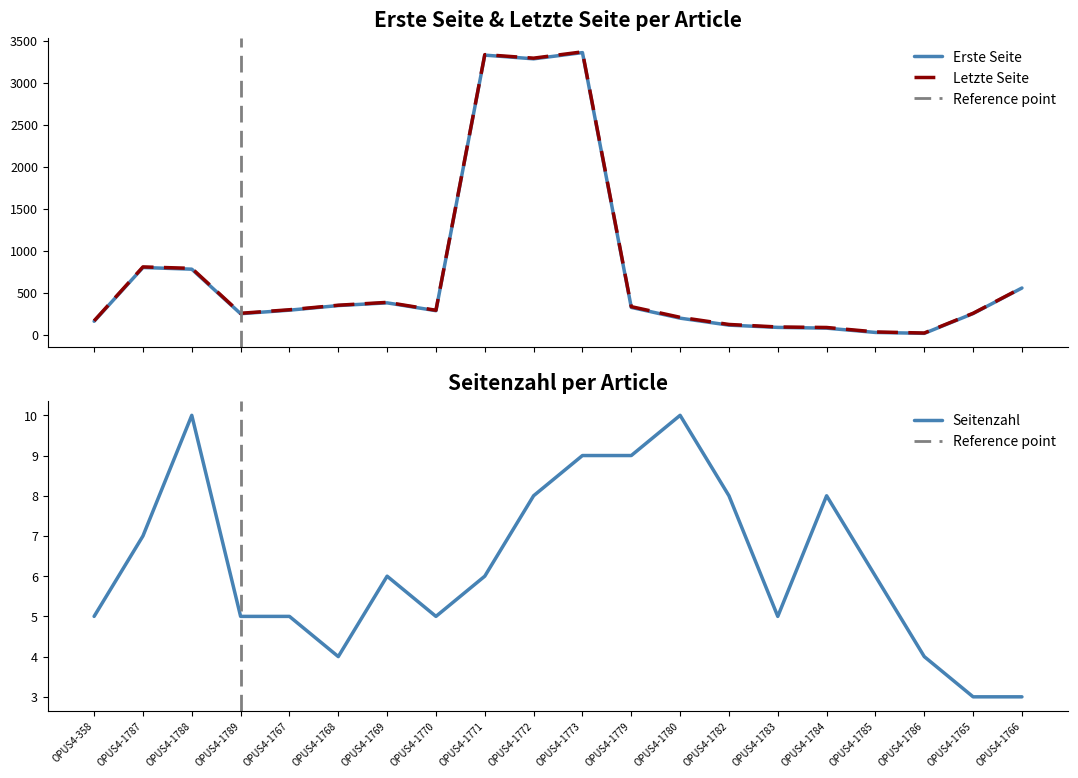

Where is Erste Seite nearest to the value 1692?

OPUS4-1787